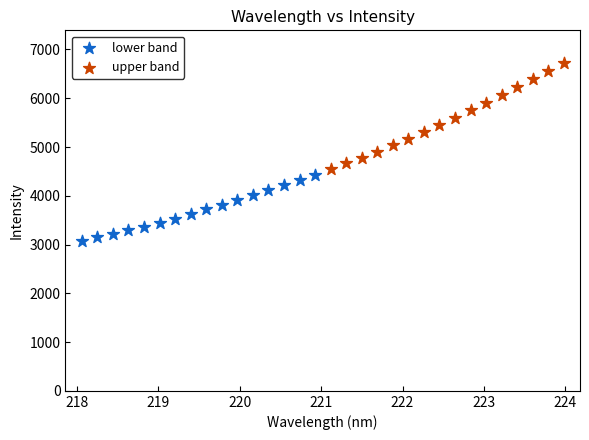

Which series contains the highest Y value?

upper band